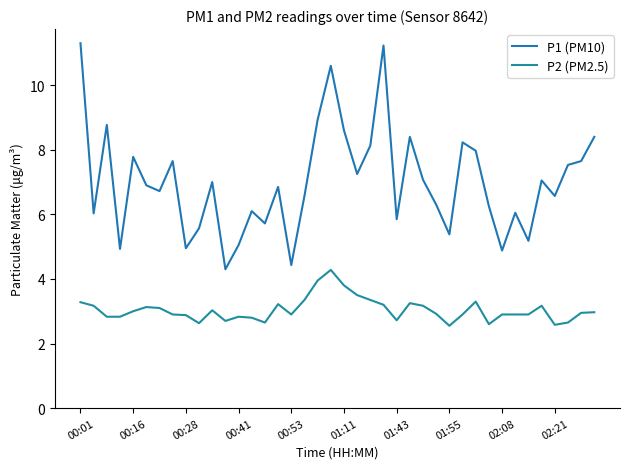

What is the average value of the P1 (PM10) series?

7.0